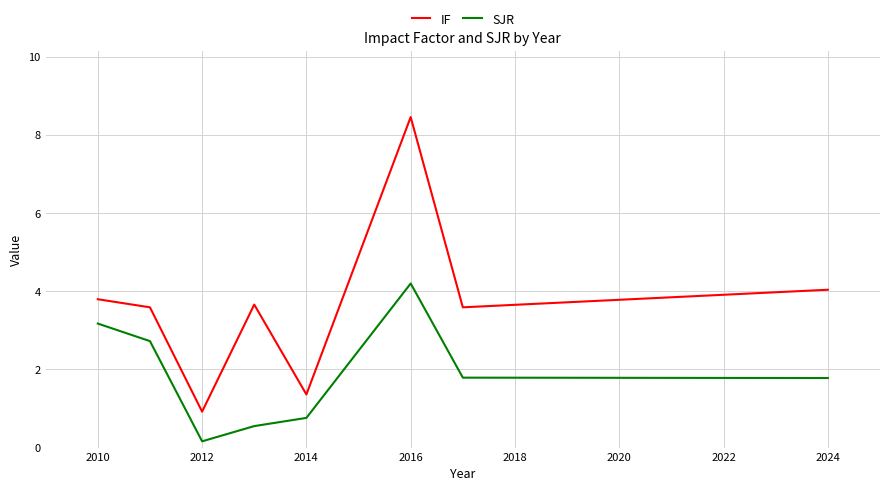

In SJR, how many points are higher than both neighbors (excluding endpoints)?

1